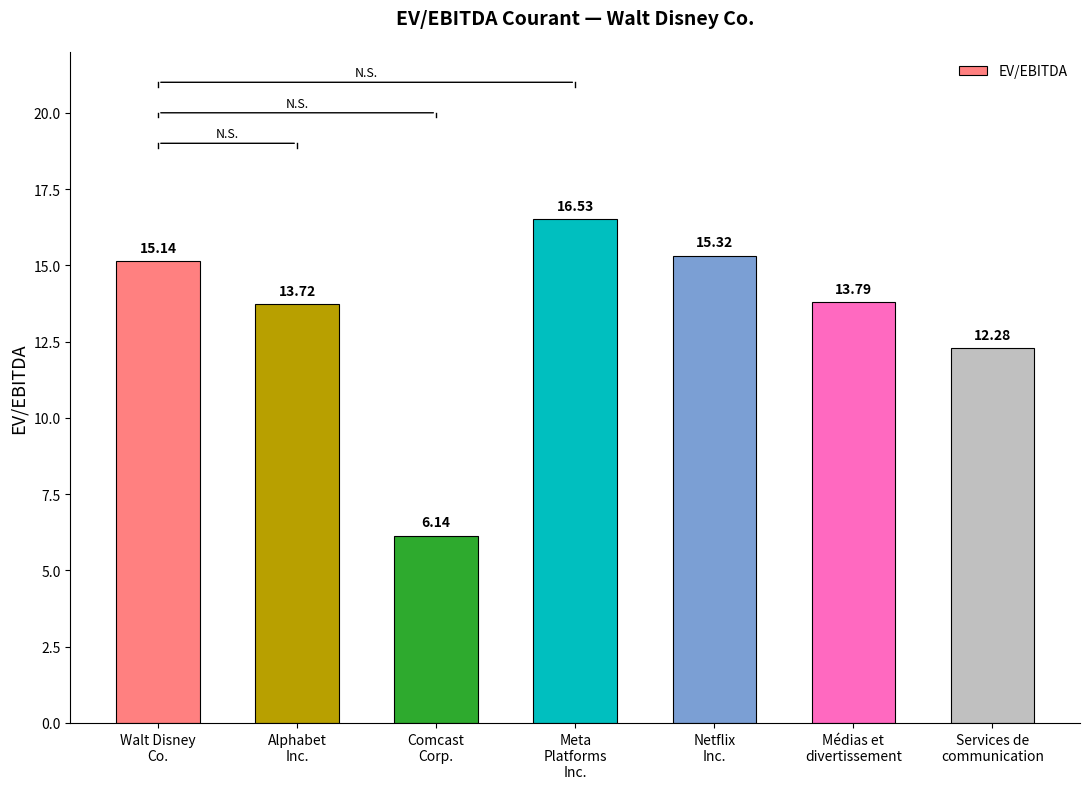

What is the value of the 6th bar from the left?

13.8